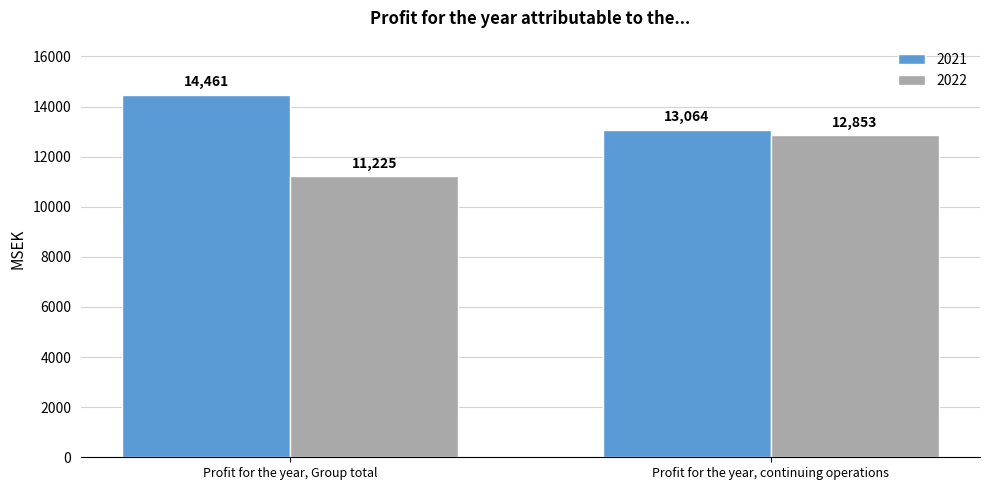

What is the label of the 1st bar from the left?

Profit for the year, Group total